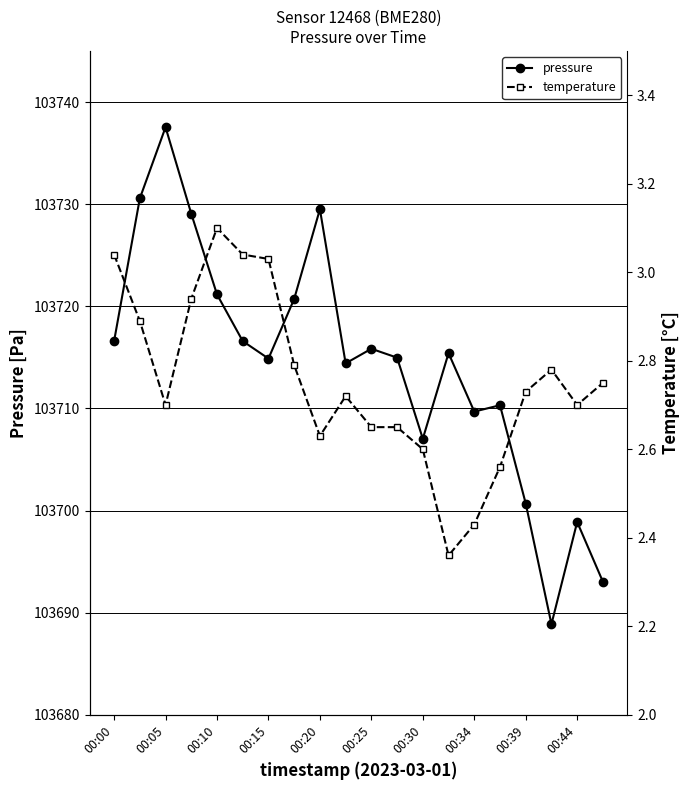

At which category does pressure reach its first local valley?

00:15